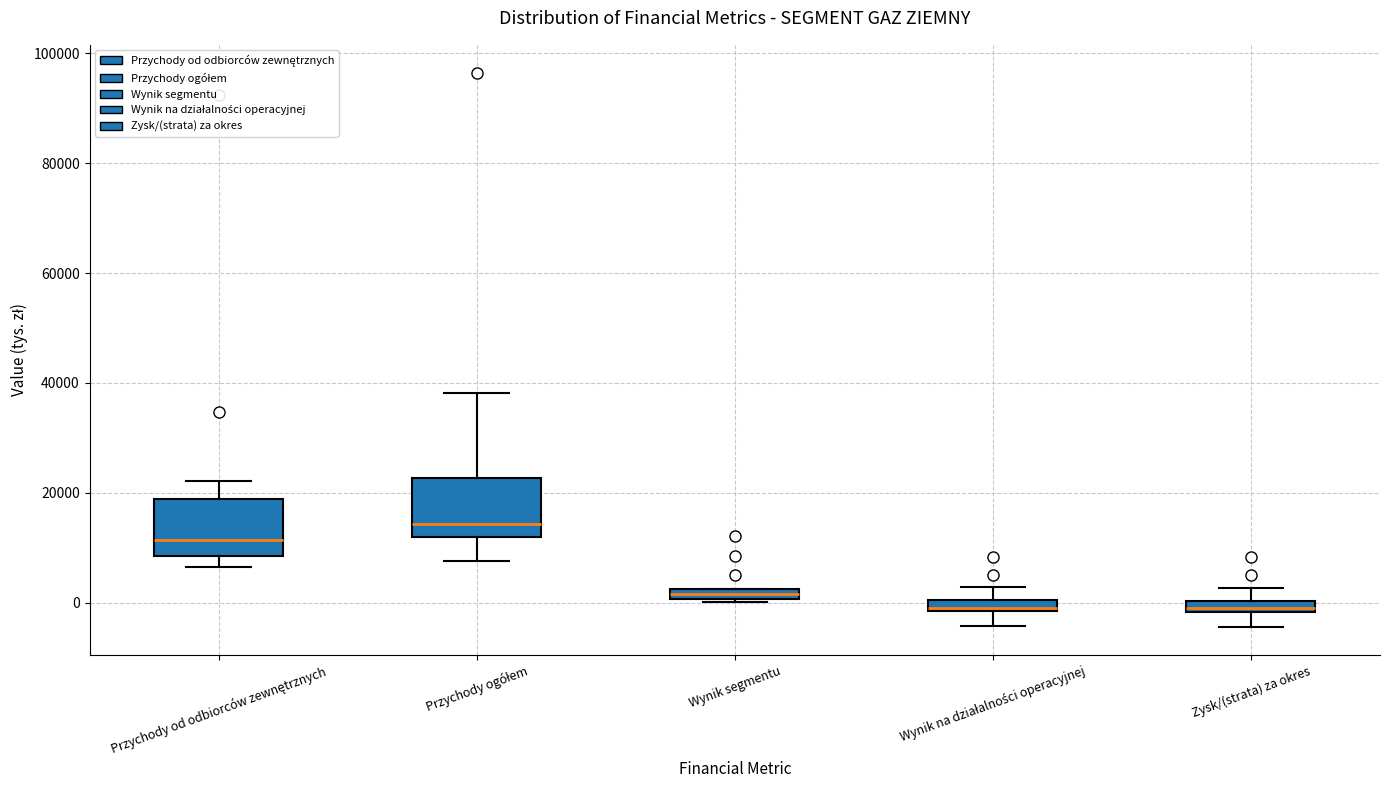

Where is the upper edge of the box for Wynik na działalności operacyjnej on the y-axis? The values are not printed on the chart, so give them approximately, as read against the axis.

0